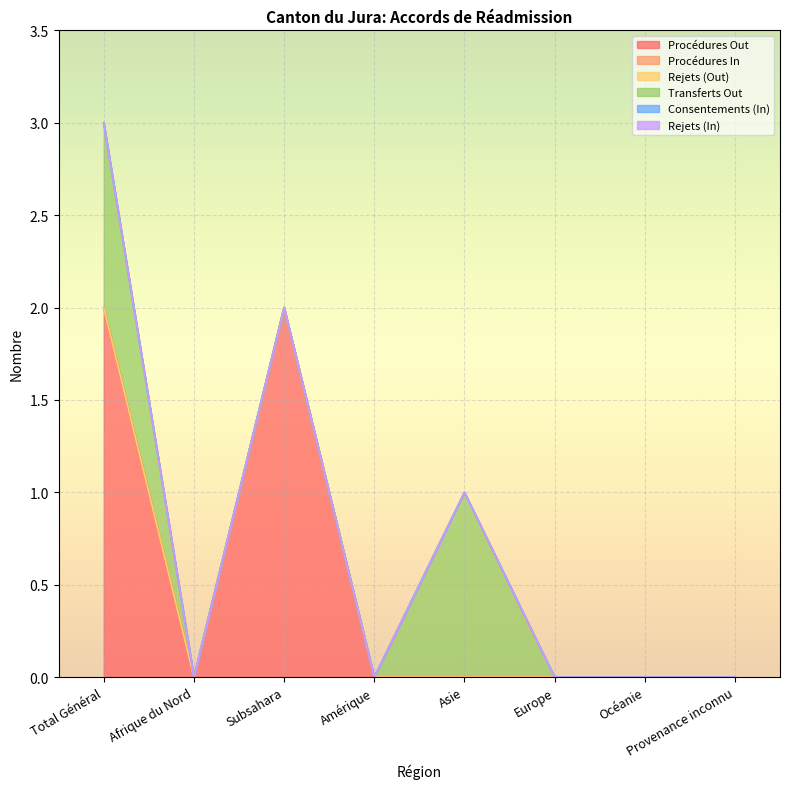

At which label does Rejets (In) reach its minimum?

Total Général